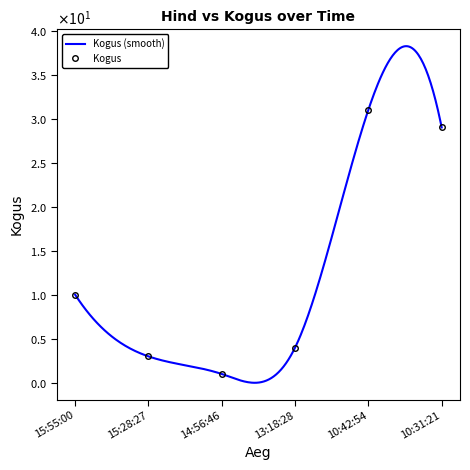

Read the value at 10:42:54, to the nearest 10.

30